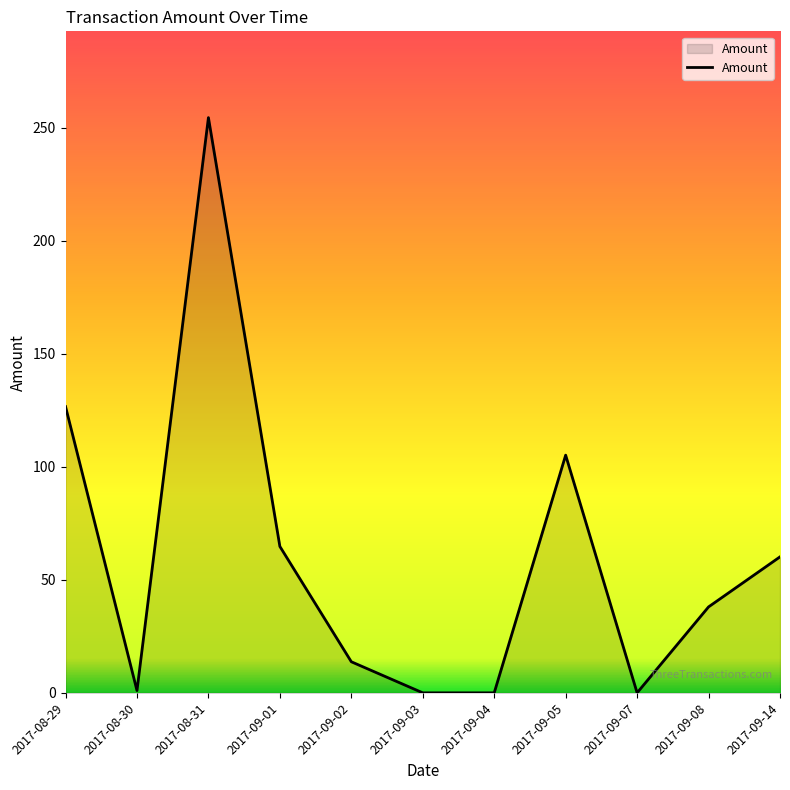

Is it true that the value at 2017-09-02 is 23.6?

False